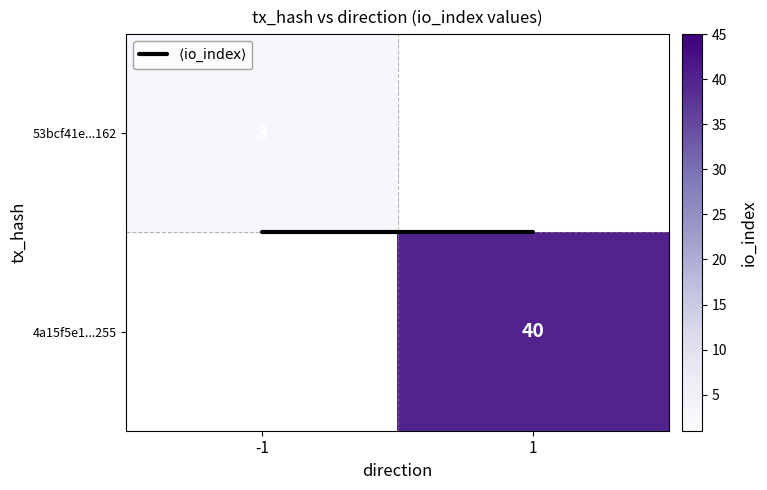

At how many categories does at least one series exceed 16?

1